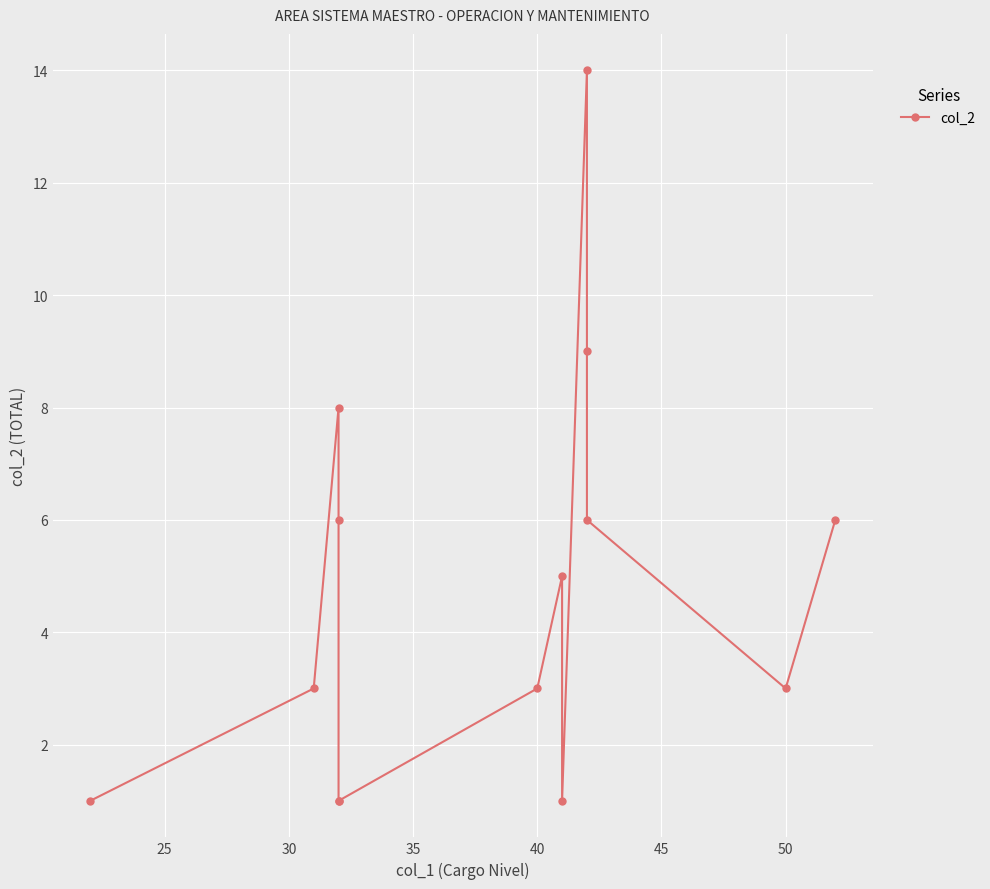

How many series are shown in this chart?

1